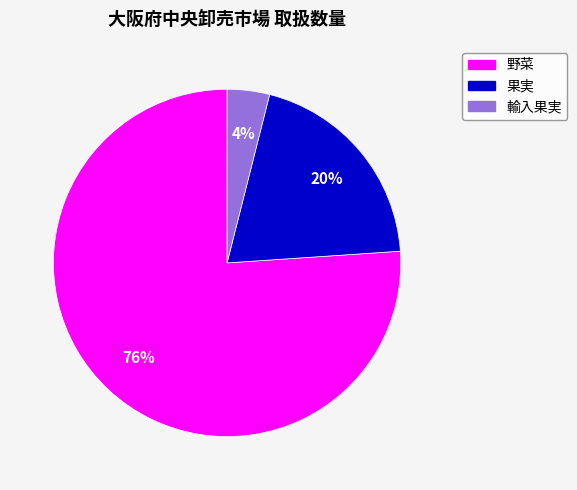

To the nearest percent, what is the difference between the 野菜 and 輸入果実 slice percentages?

72%